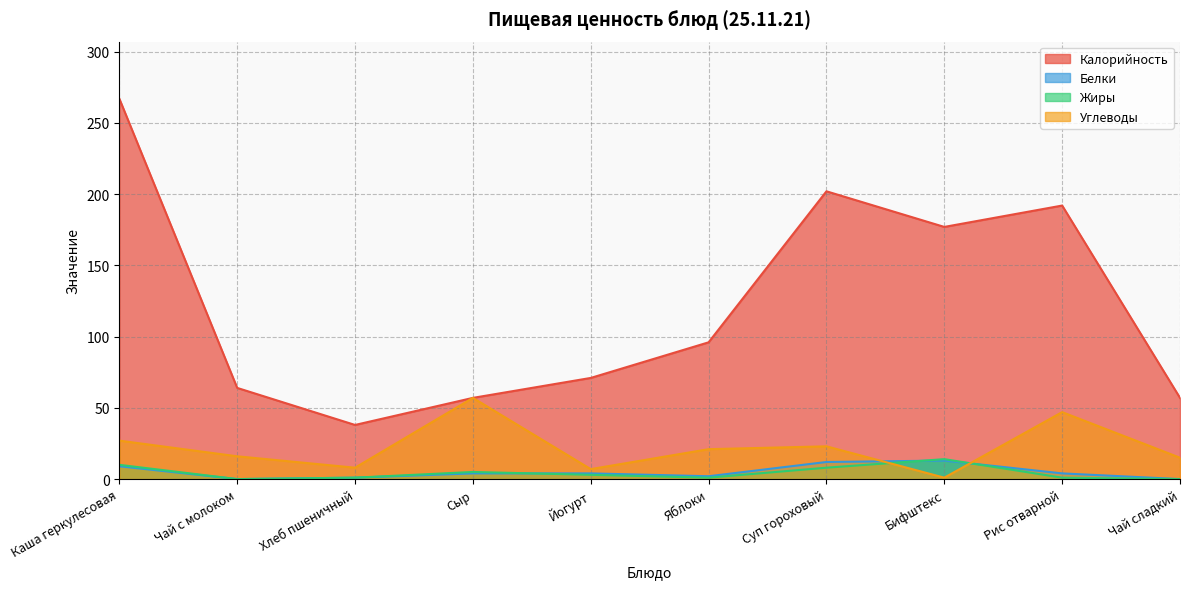

At which category is the sum across all series the highest?

Каша геркулесовая